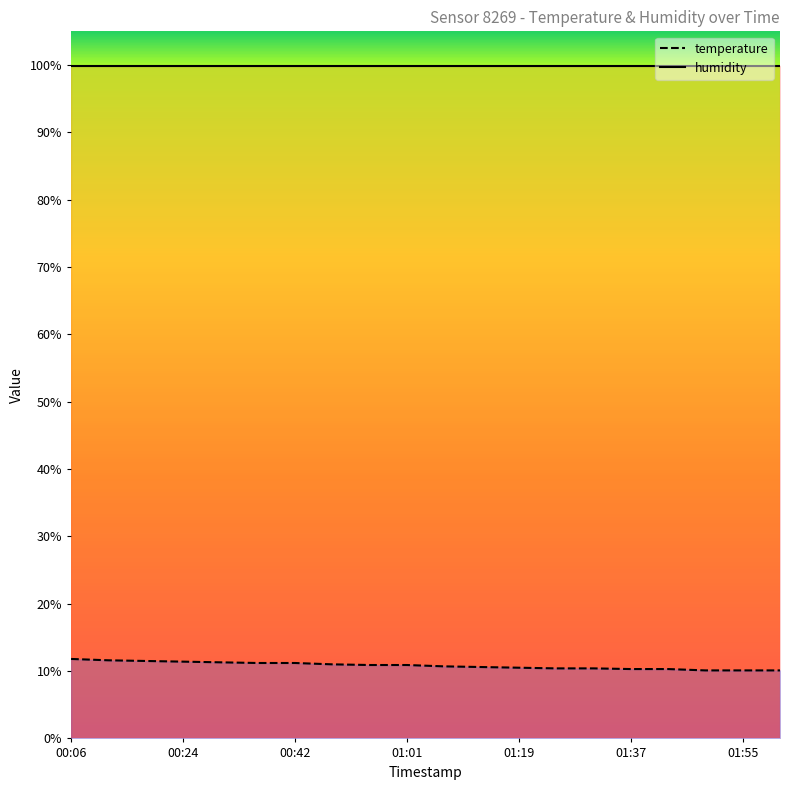

What is the approximate value at 00:54?

10.9